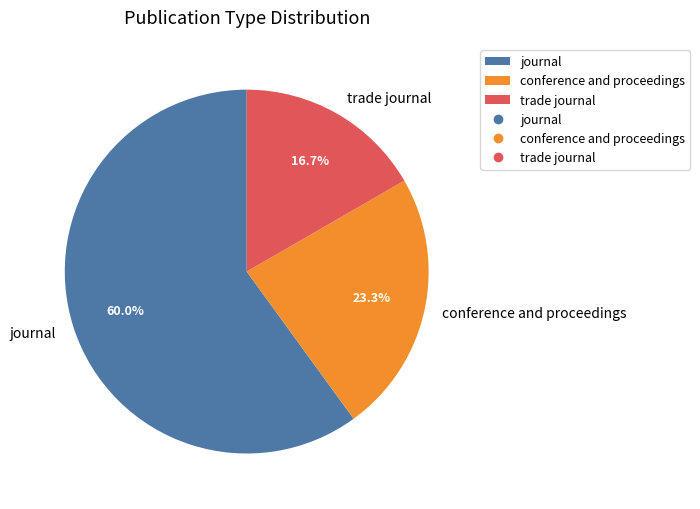

How many slices are in this pie chart?

3